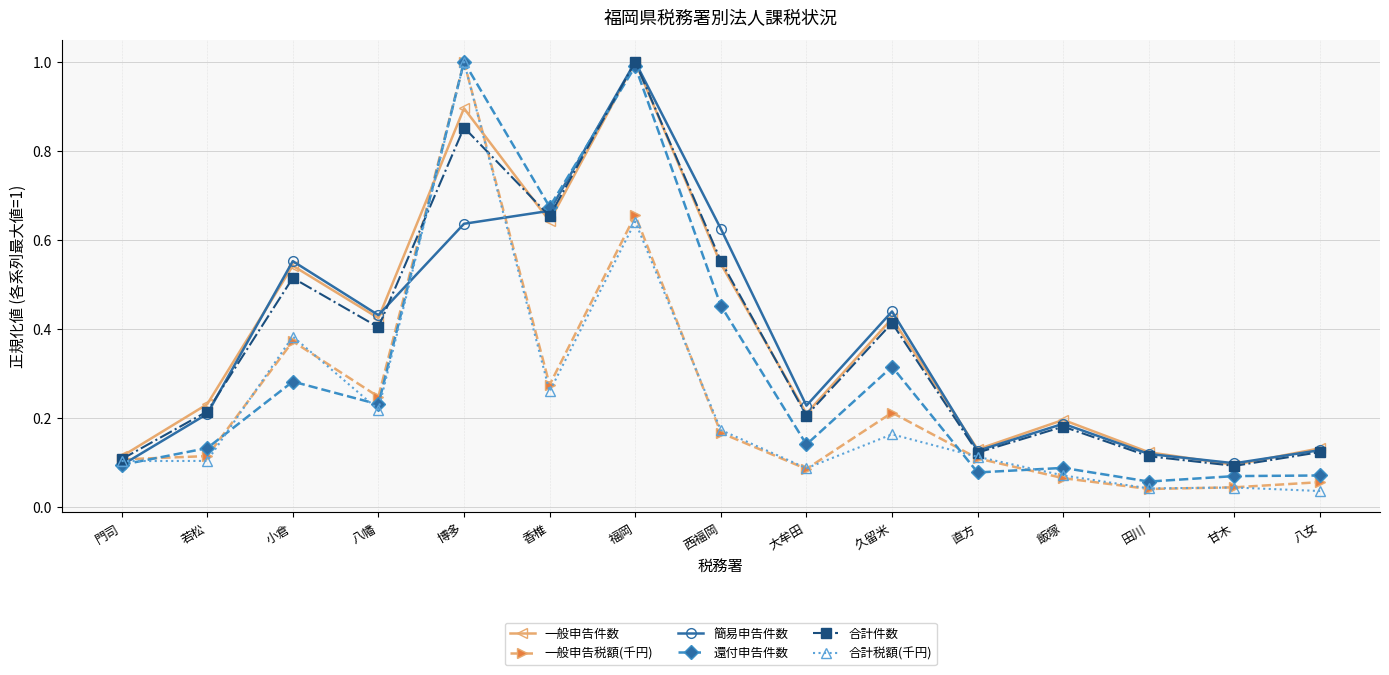

Is the value of 合計件数 at 福岡 greater than the value of 簡易申告件数 at 八幡?

Yes